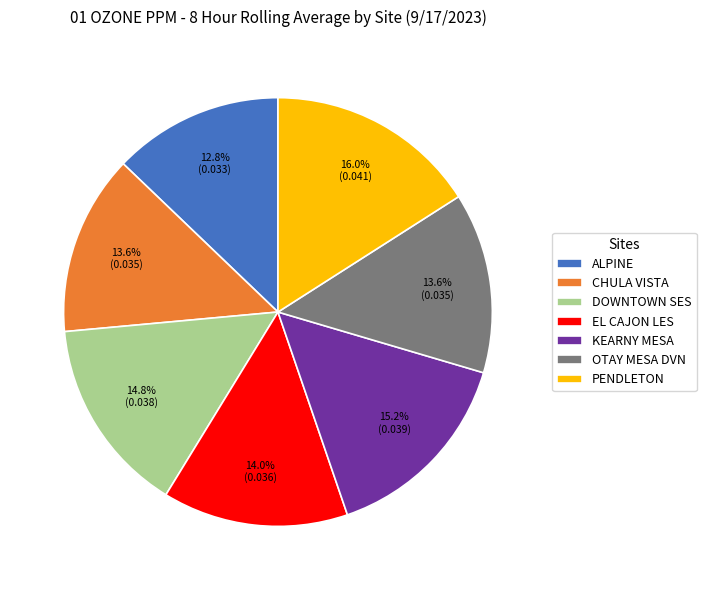

Is the sum of OTAY MESA DVN and DOWNTOWN SES greater than half?

No